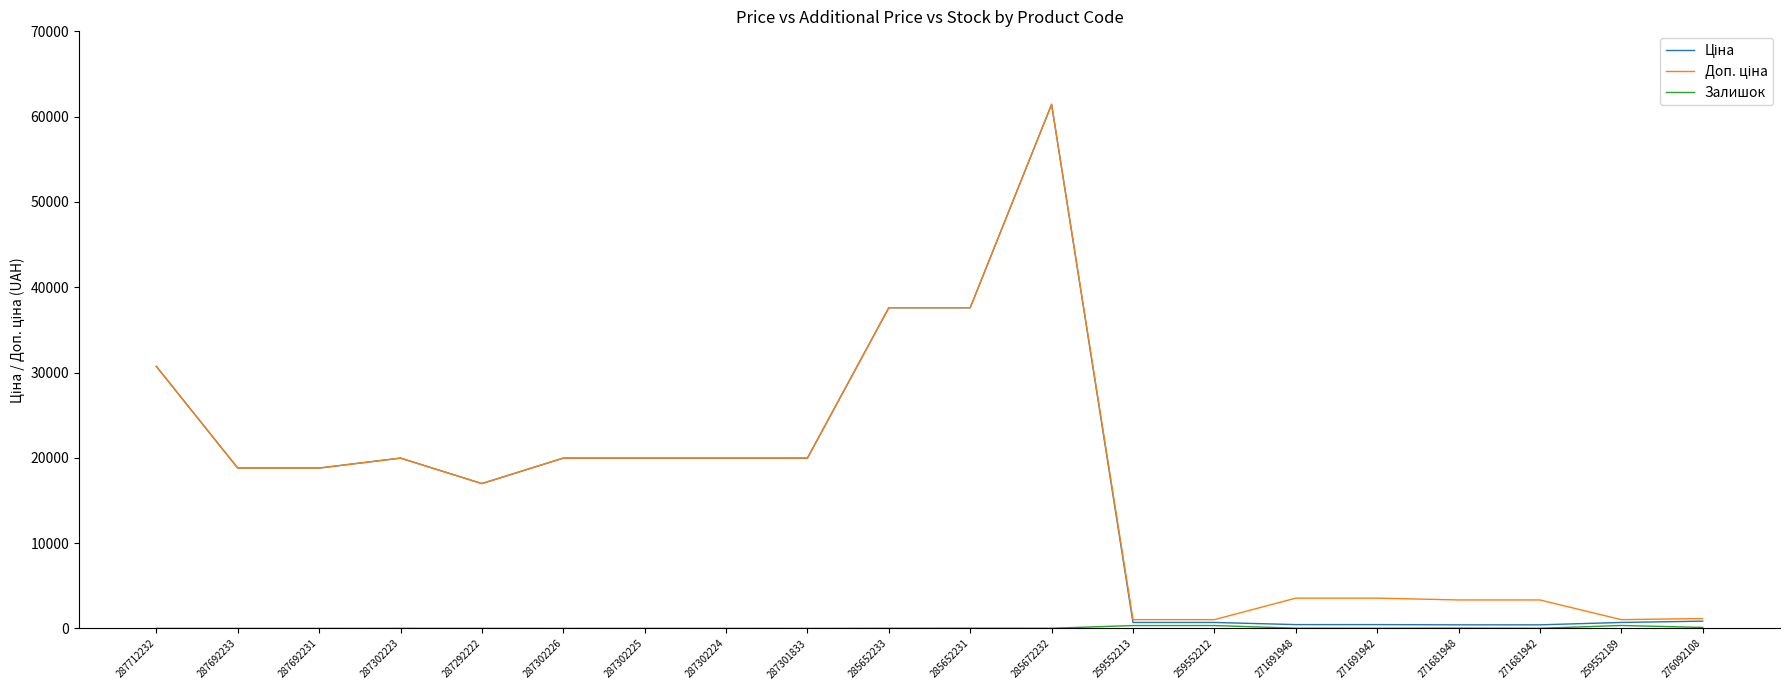

What is the greatest value displayed?

61434.3